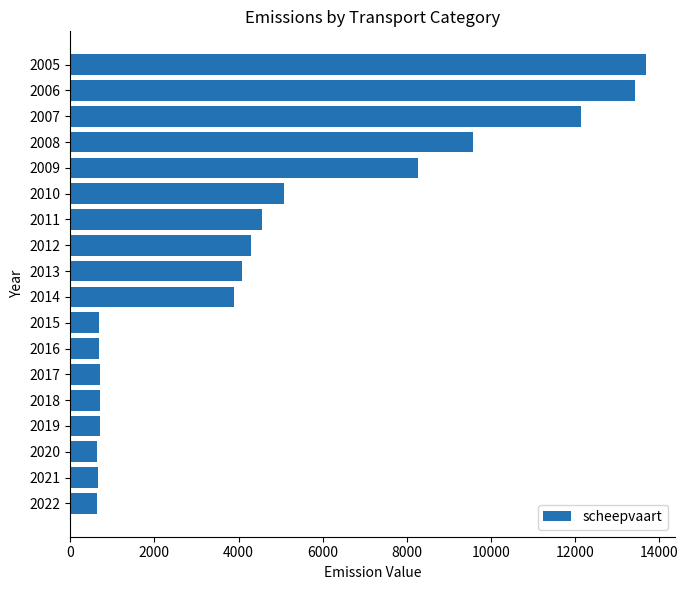

The chart shows a value of 4570 at 2011. True or false?

True